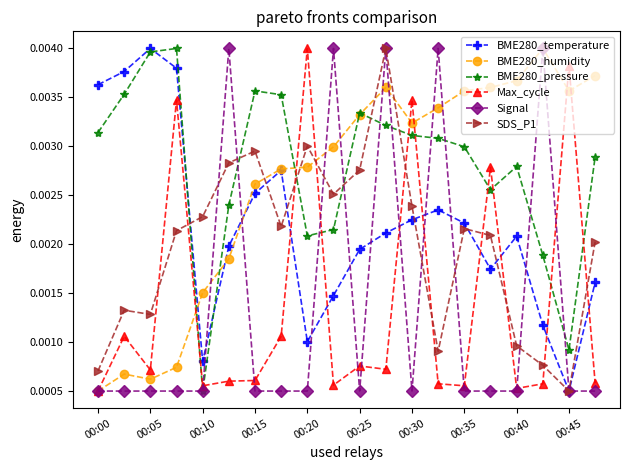

Count the BME280_humidity values in the range 0 to 1.

20